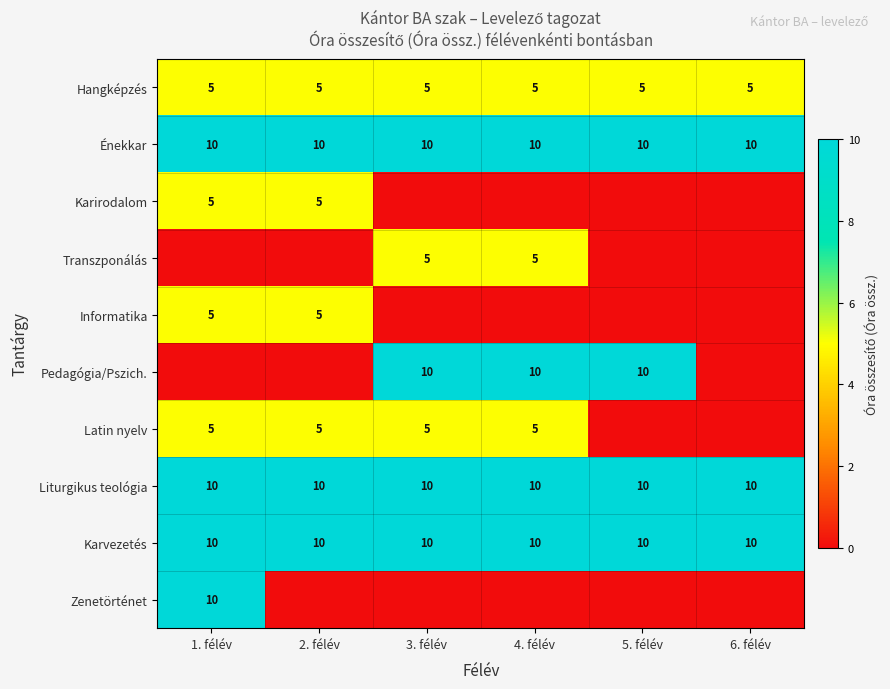

Read the Énekkar value at 6. félév.

10